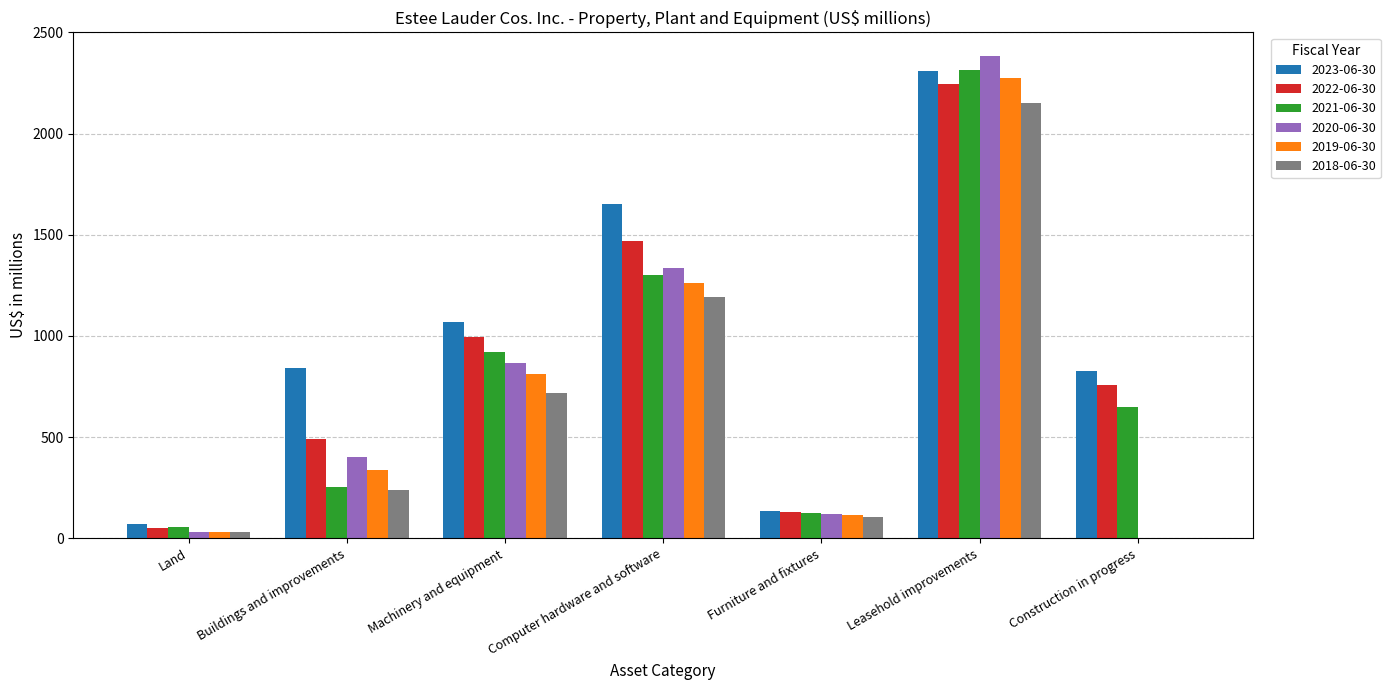

The value of 2021-06-30 at Leasehold improvements is 1067. True or false?

False